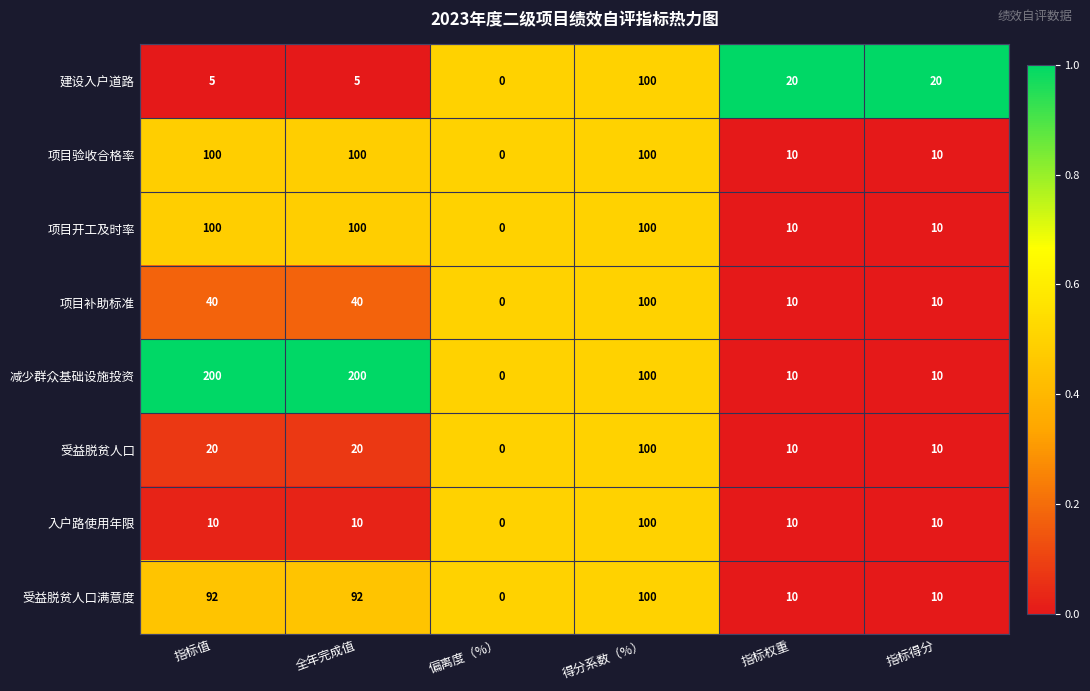

Between 全年完成值 and 指标得分, which series saw the biggest shift?

减少群众基础设施投资